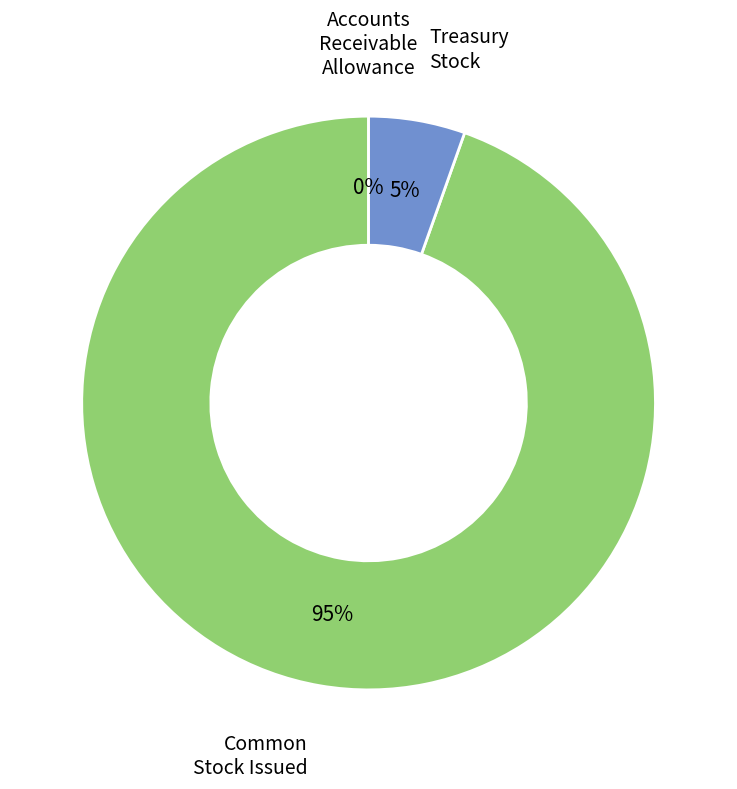

Is there a majority slice in this chart?

Yes